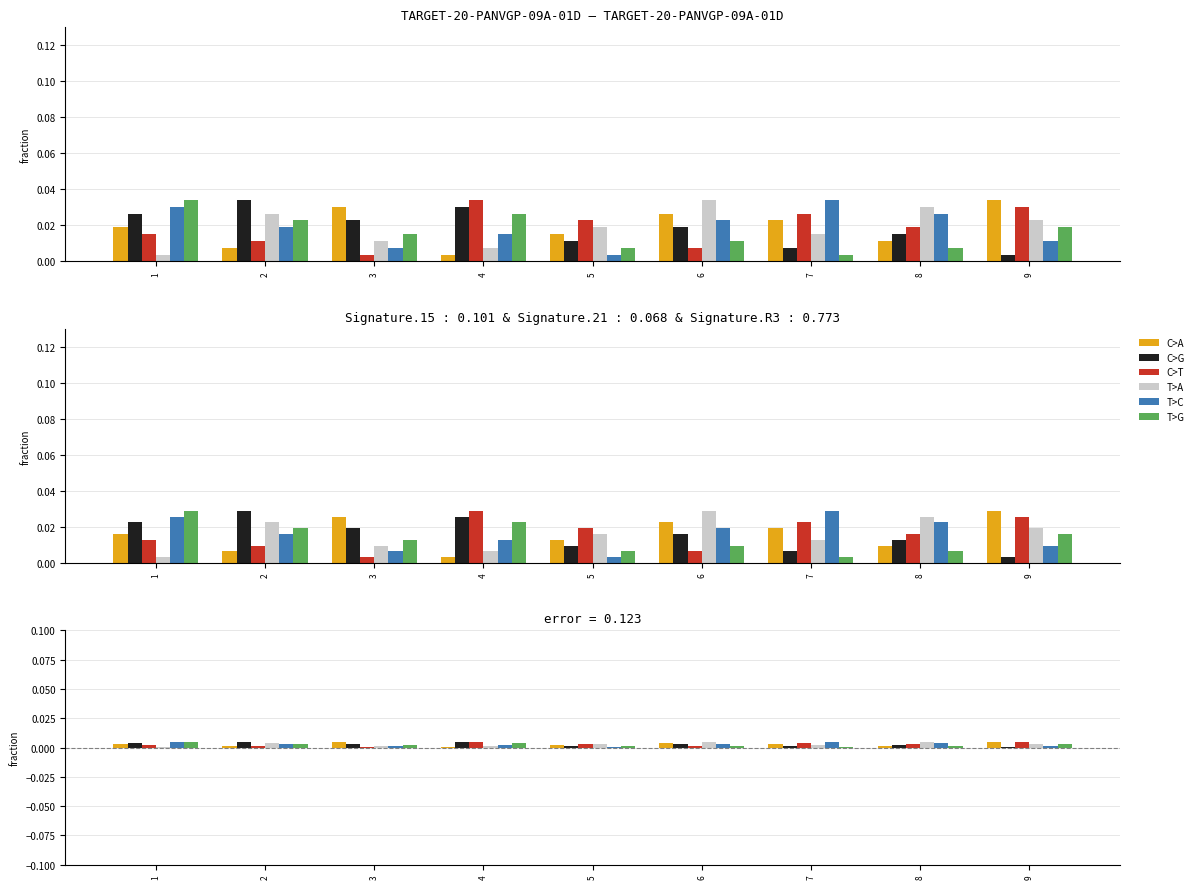

Where is C>T nearest to the value 0?

3